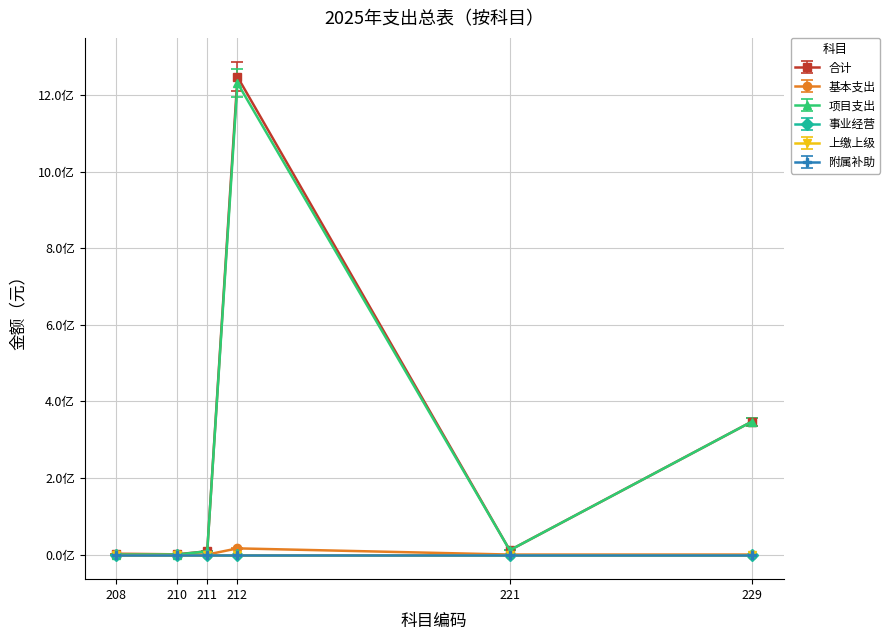

True or false: 项目支出 and 合计 intersect in this chart.

False